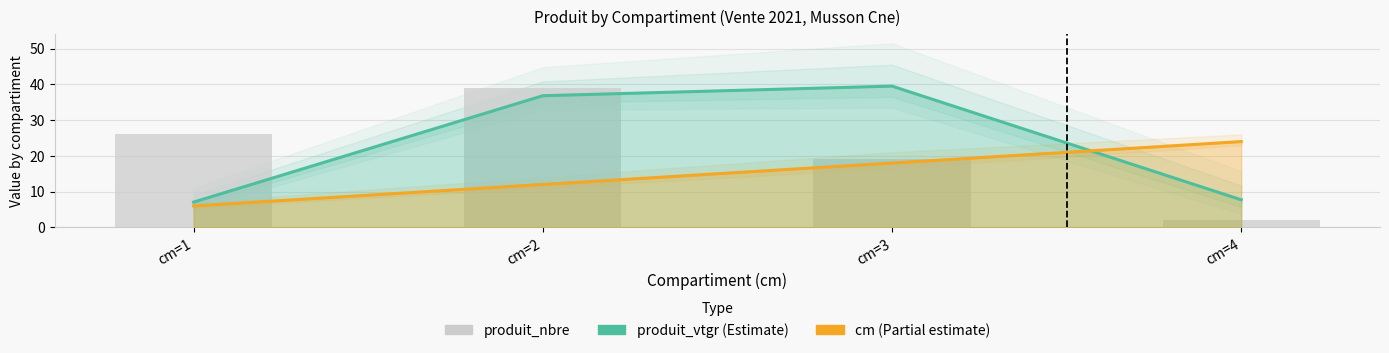

Which has a higher value, cm=1 or cm=2?

cm=2